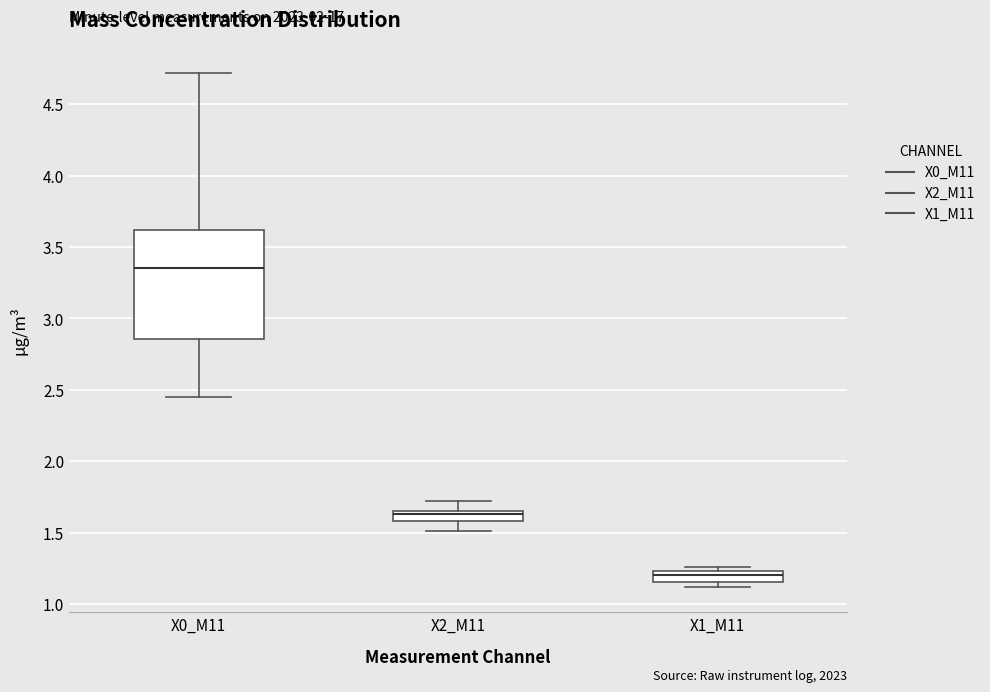

Which box's median line is the lowest?

X1_M11